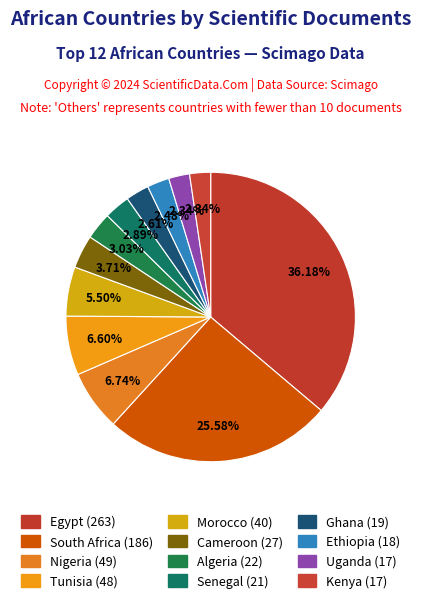

The South Africa slice represents 37% of the pie. True or false?

False